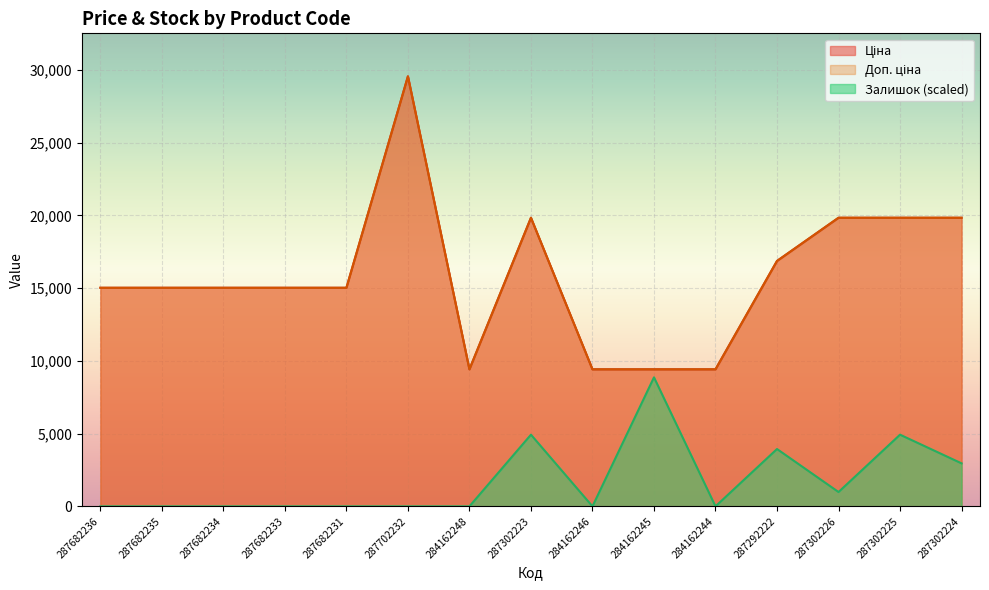

What is the difference between the Залишок values at 287702232 and 287302224?

2954.9